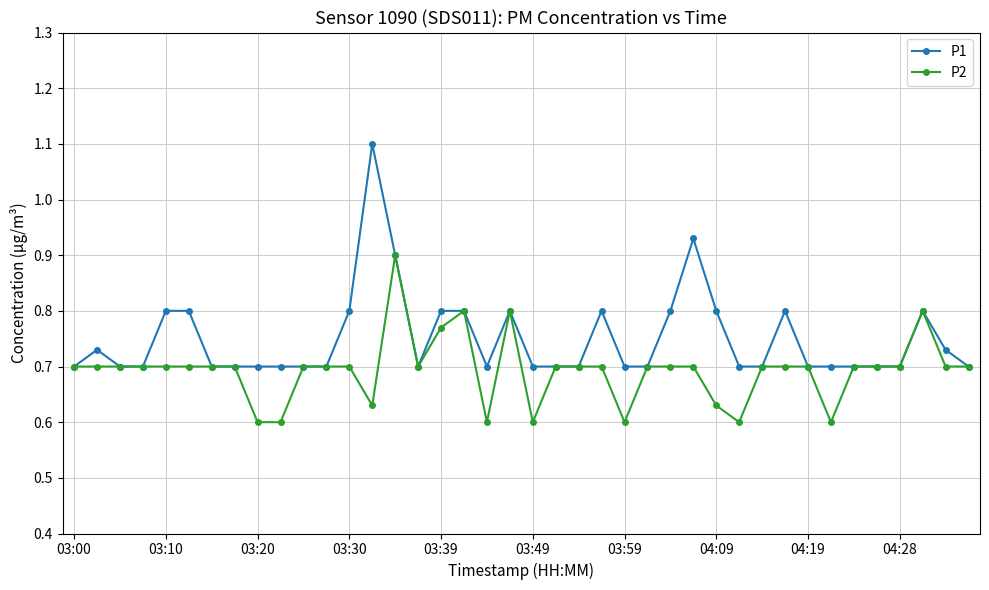

Rank the series by their average value, from highest to lowest.

P1, P2